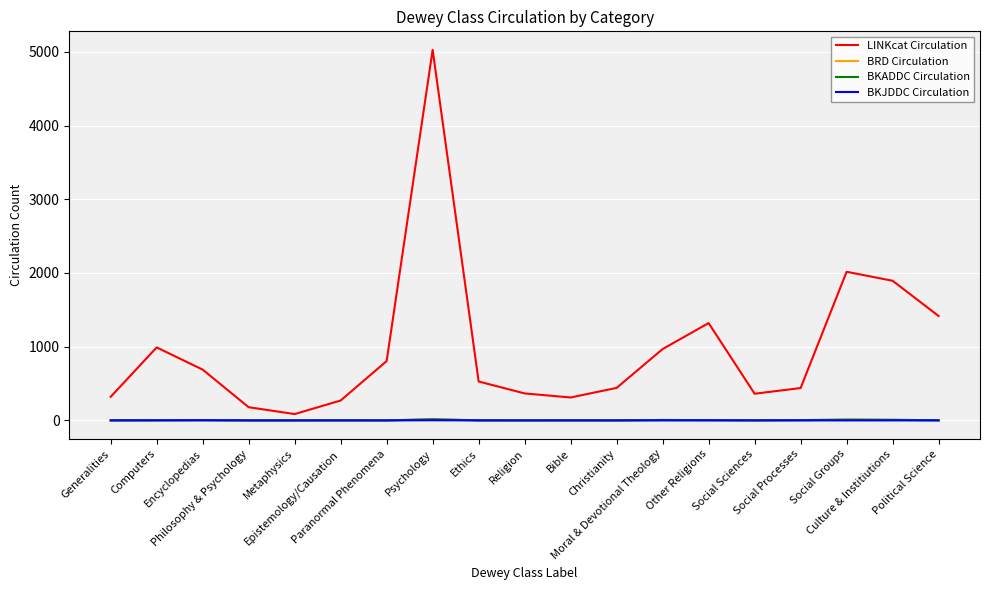

Count the number of categories in the chart.

19